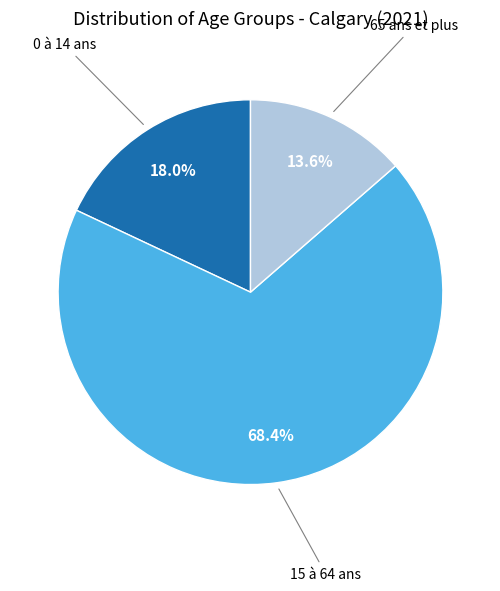

Is there any slice that represents more than half of the pie?

Yes